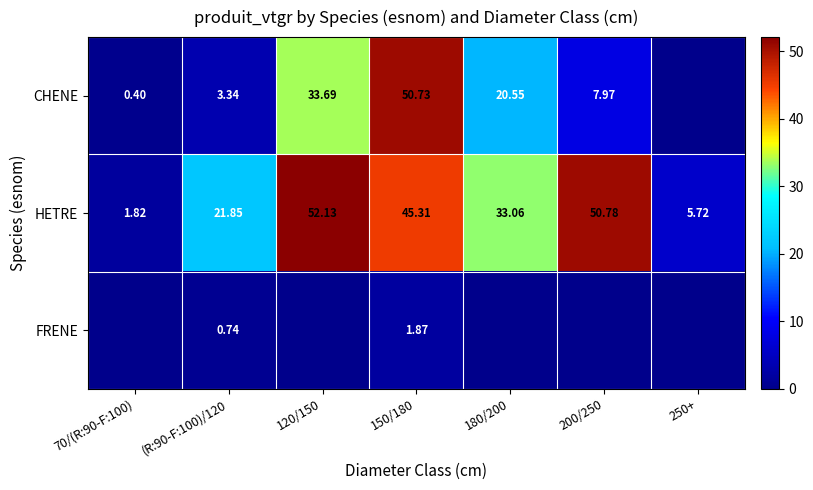

What is the minimum value for HETRE?

1.8